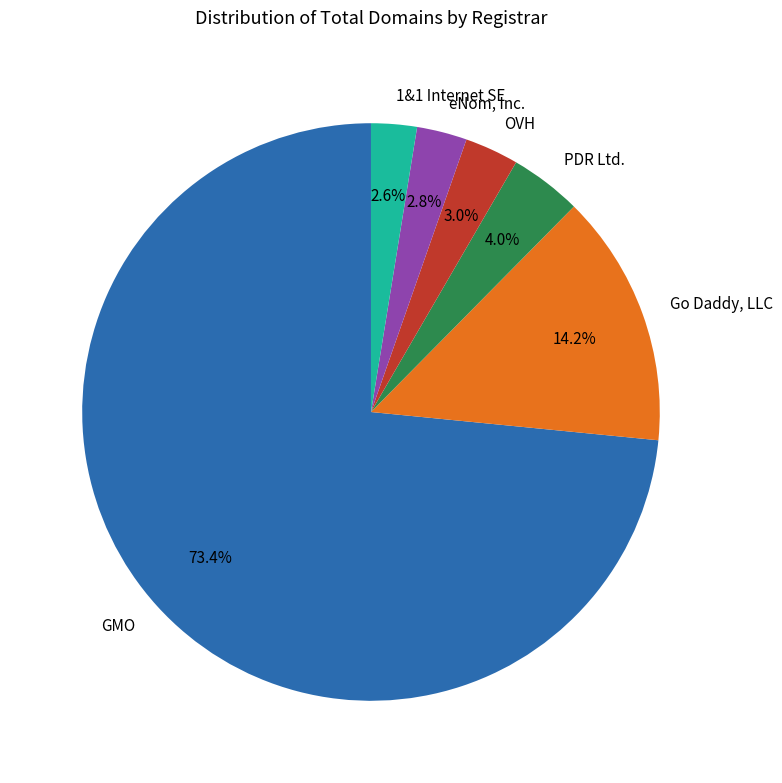

To the nearest percent, what is the difference between the largest and smallest slice percentages?

71%